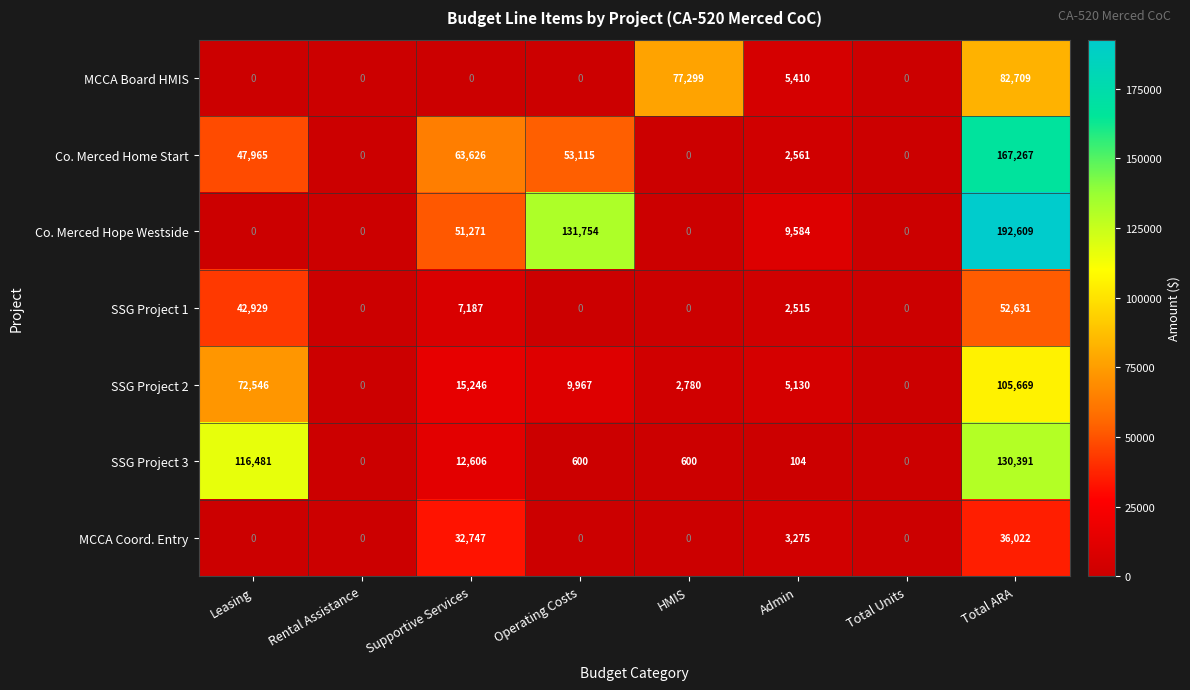

Between Rental Assistance and Admin, which series saw the biggest shift?

Co. Merced Hope Westside